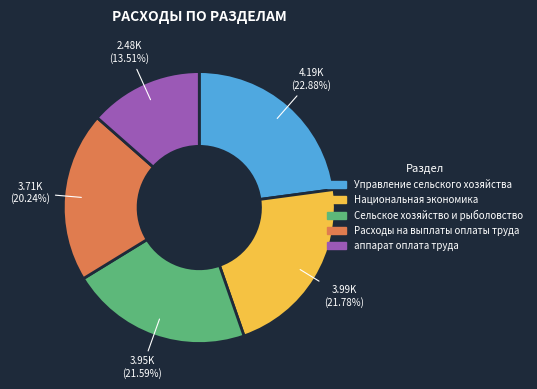

The аппарат оплата труда slice represents 24% of the pie. True or false?

False